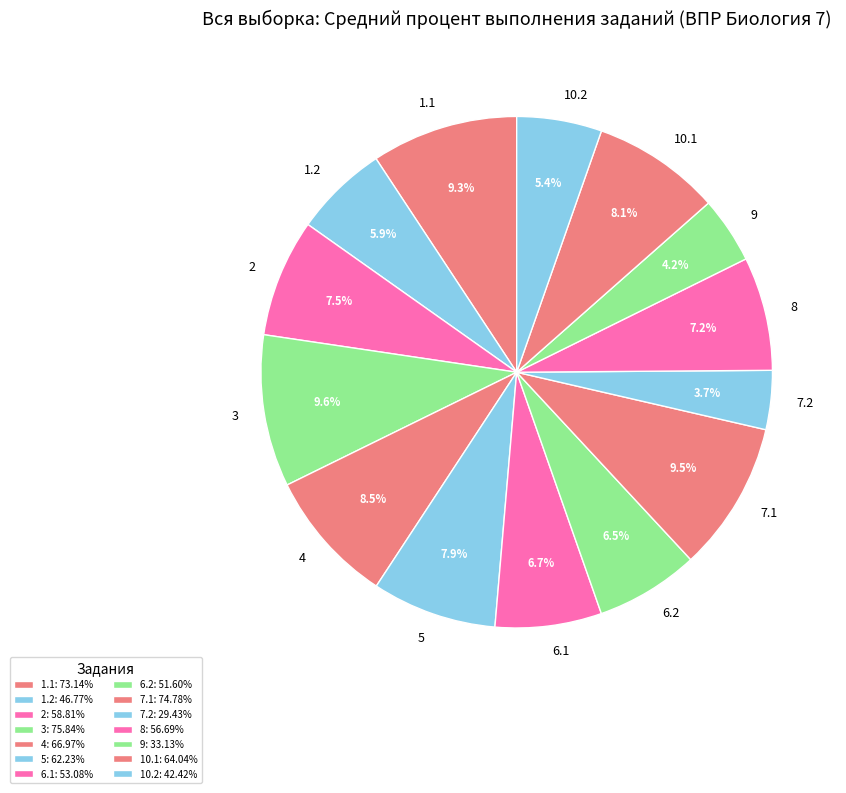

Does 7.1 account for over 50% of the chart?

No